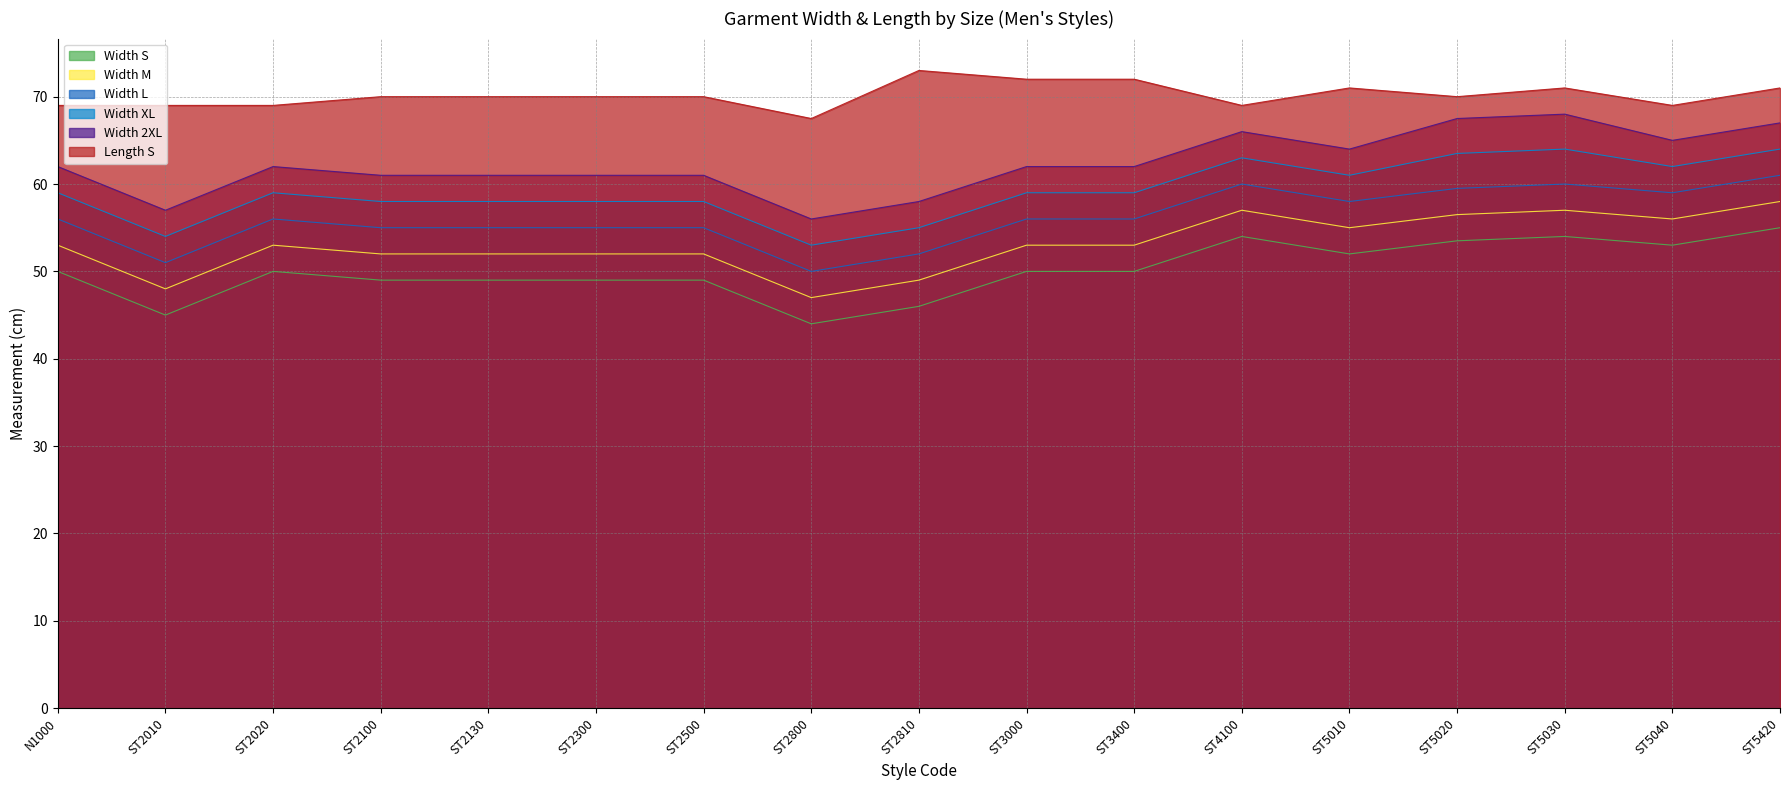

List the labels in order of Width M value, largest first.

ST5420, ST4100, ST5030, ST5020, ST5040, ST5010, N1000, ST2020, ST3000, ST3400, ST2100, ST2130, ST2300, ST2500, ST2810, ST2010, ST2800